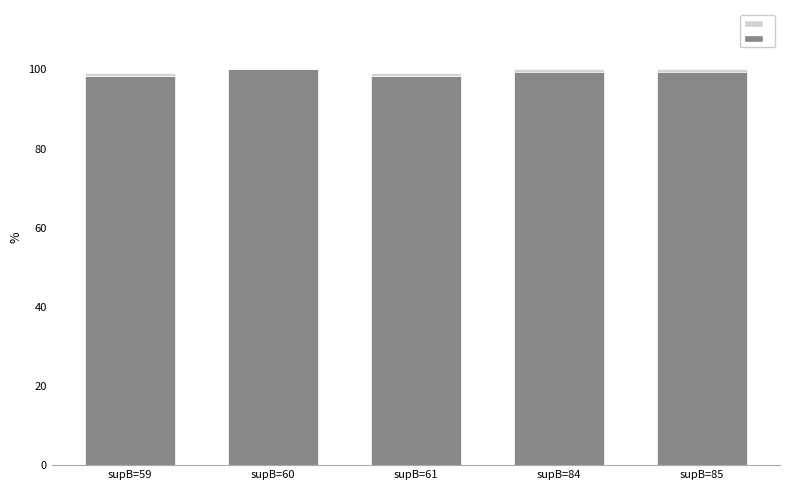

Is it true that value (Separate house) equals 1.0 at supB=60?

True